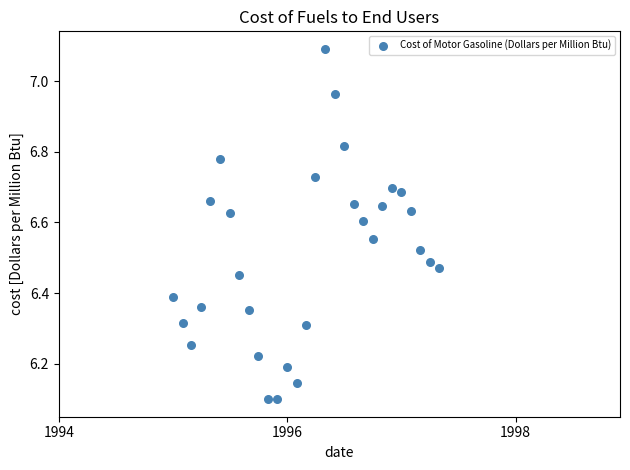

What is the range of Y values (max minus min)?

1.0